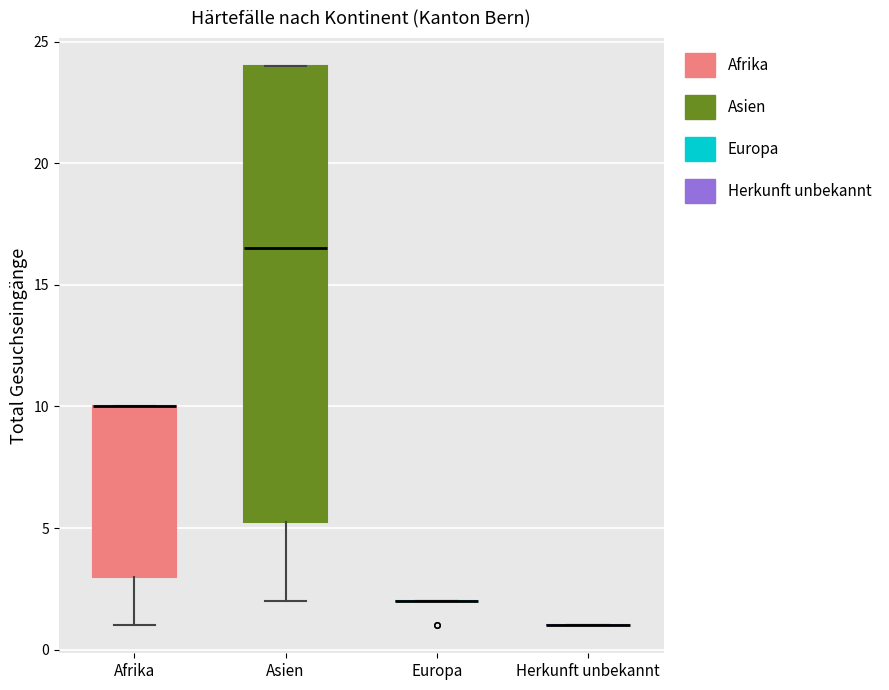

Reading left to right, transcribe this box plot: for each box, give where its median line is, the range the box spans, and where its two whiskers end, as read against the y-axis. The values are not printed on the chart, so give them approximately, as read against the axis.

Afrika: median 10.0 (drawn on the box's upper edge), box 3.0 to 10.0, whiskers 1.0 to 10.0
Asien: median 16.5, box 5.5 to 24.0, whiskers 2.0 to 24.0
Europa: box collapsed to a line at 2.0, whiskers 2.0 to 2.0
Herkunft unbekannt: box collapsed to a line at 1.0, whiskers 1.0 to 1.0